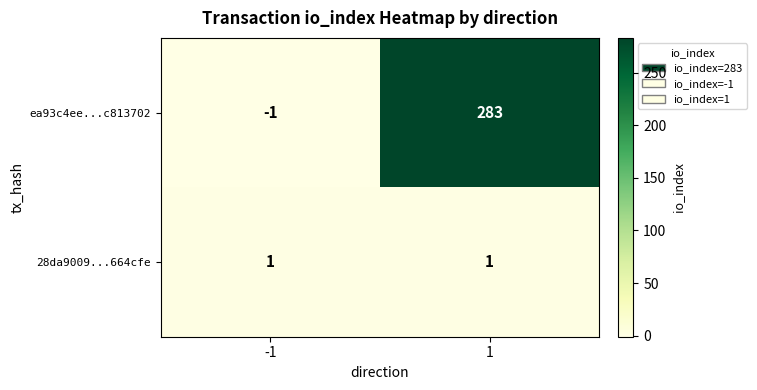

List the series in order of their peak value, highest first.

ea93c4ee...c813702, 28da9009...664cfe